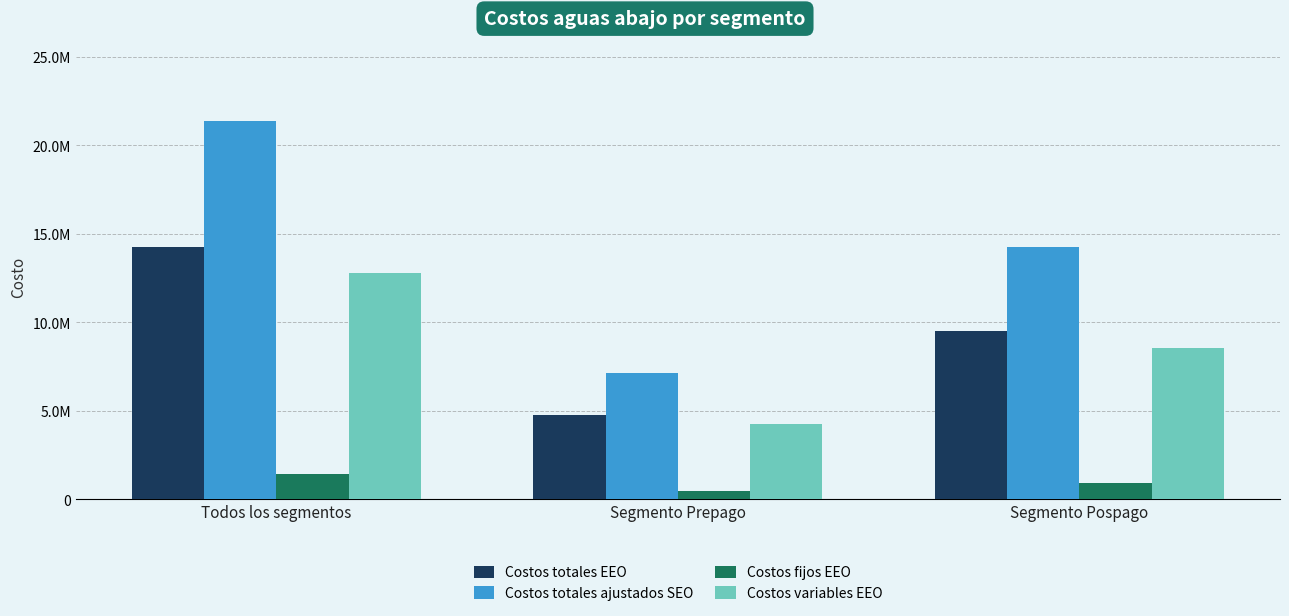

Which category has the lowest value in the Costos totales ajustados SEO series?

Segmento Prepago